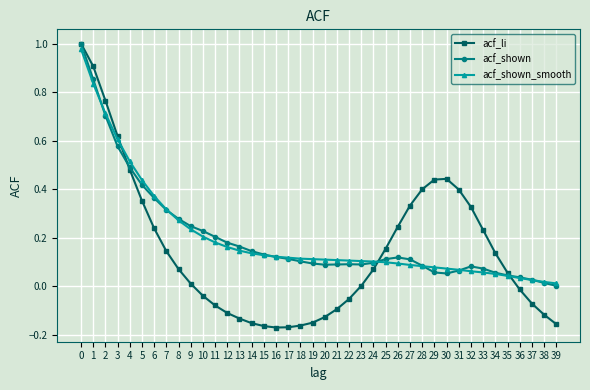

Count the number of data series in this chart.

3